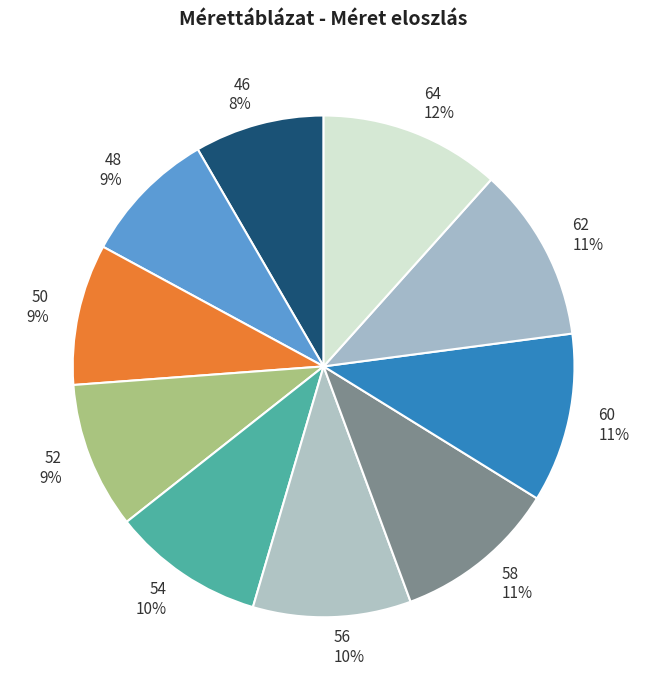

Is there a majority slice in this chart?

No